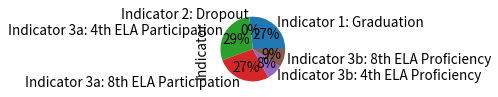

Count the number of slices in the pie.

6